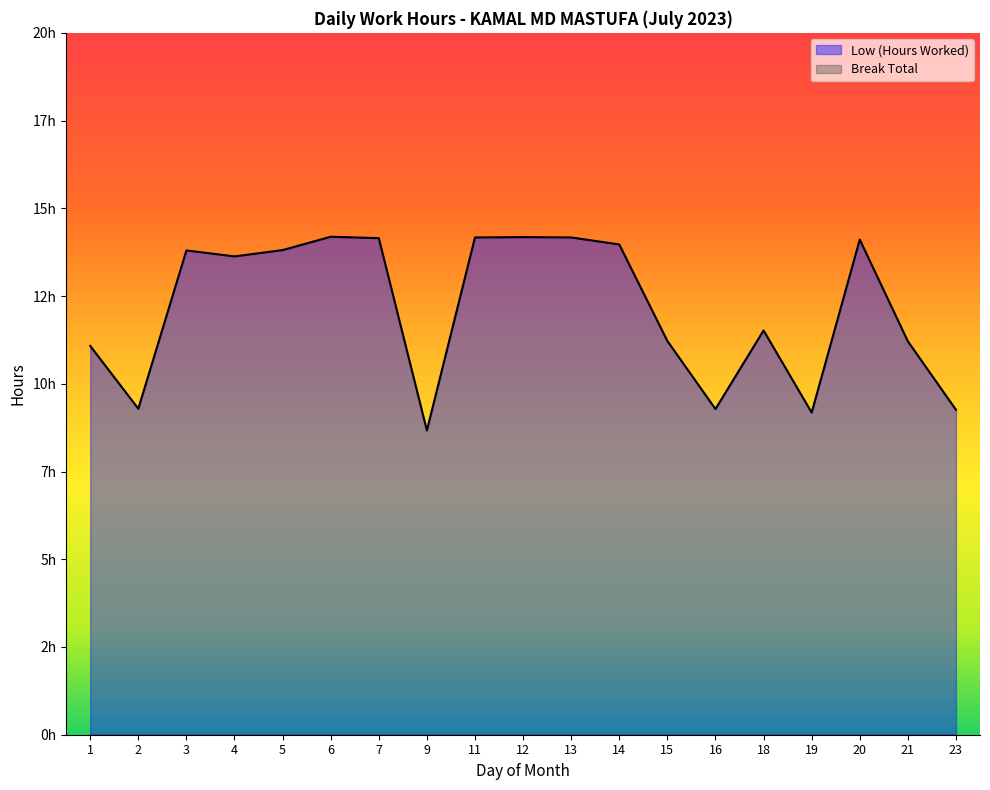

How many data points are less than 13?

9